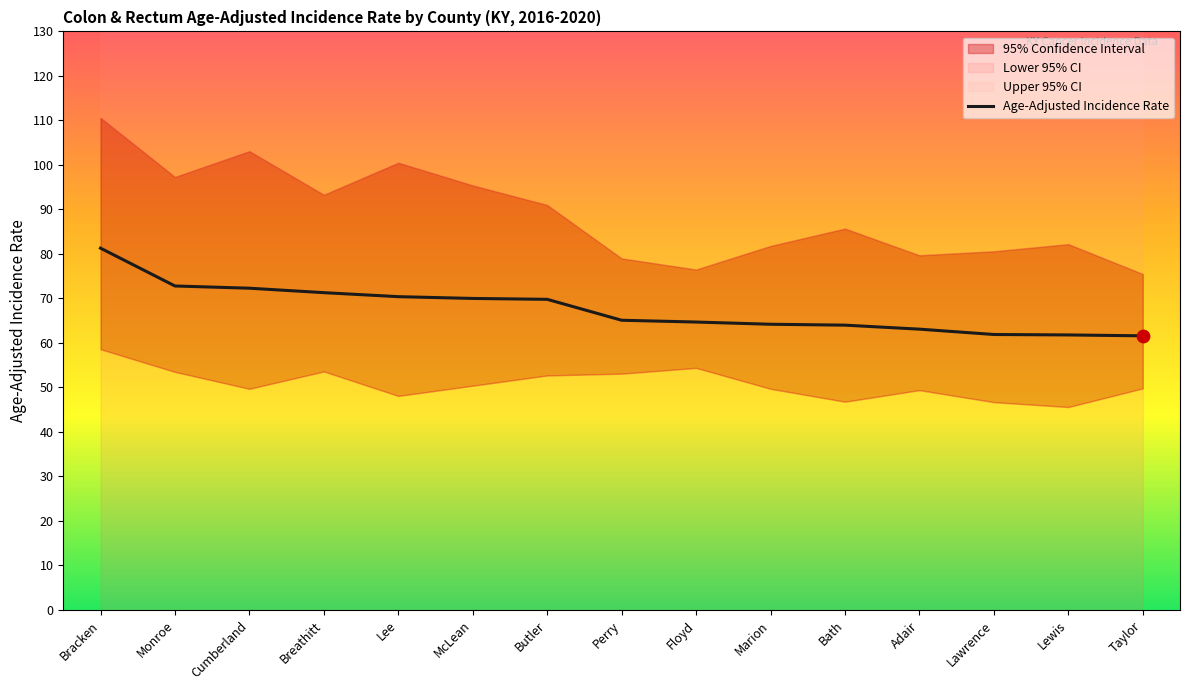

What is the ratio of the value at Breathitt to the value at Lee?

1.0